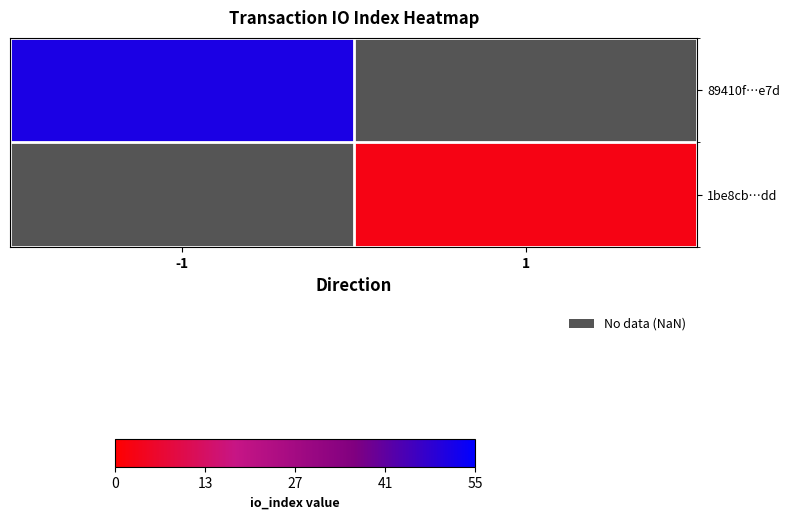

At 1, list the series in order from largest to smallest.

89410f…e7d, 1be8cb…dd